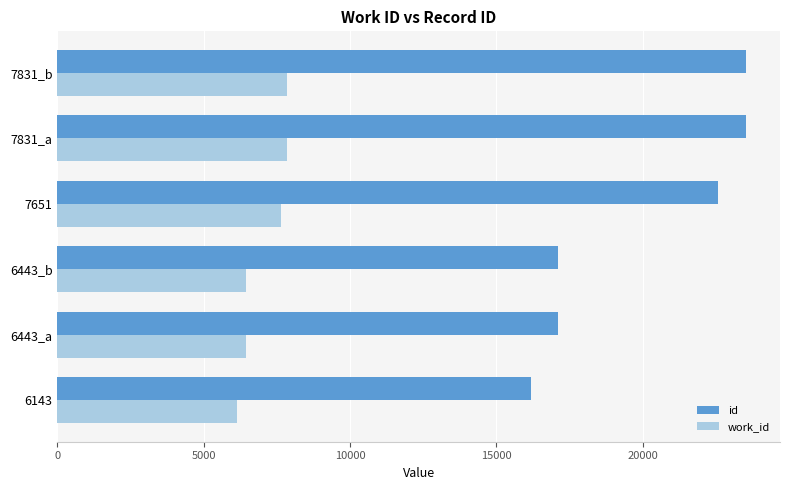

Rank the series by their maximum value, from highest to lowest.

id, work_id